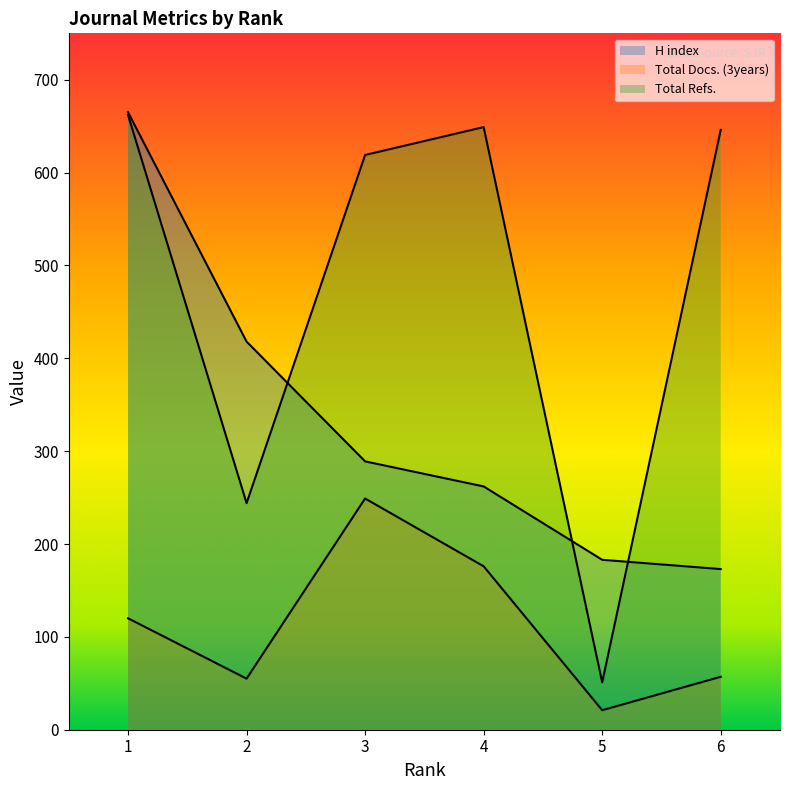

What is the sum of the Total Refs. values at 2 and 4?

893